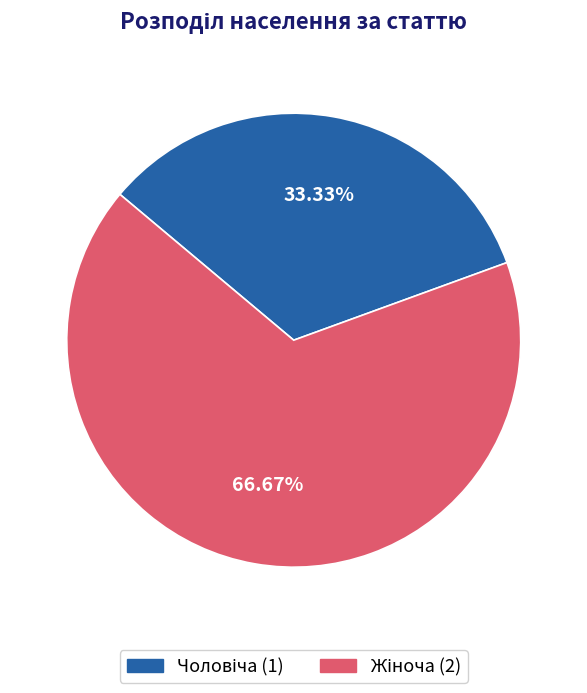

Does any single category account for the majority?

Yes